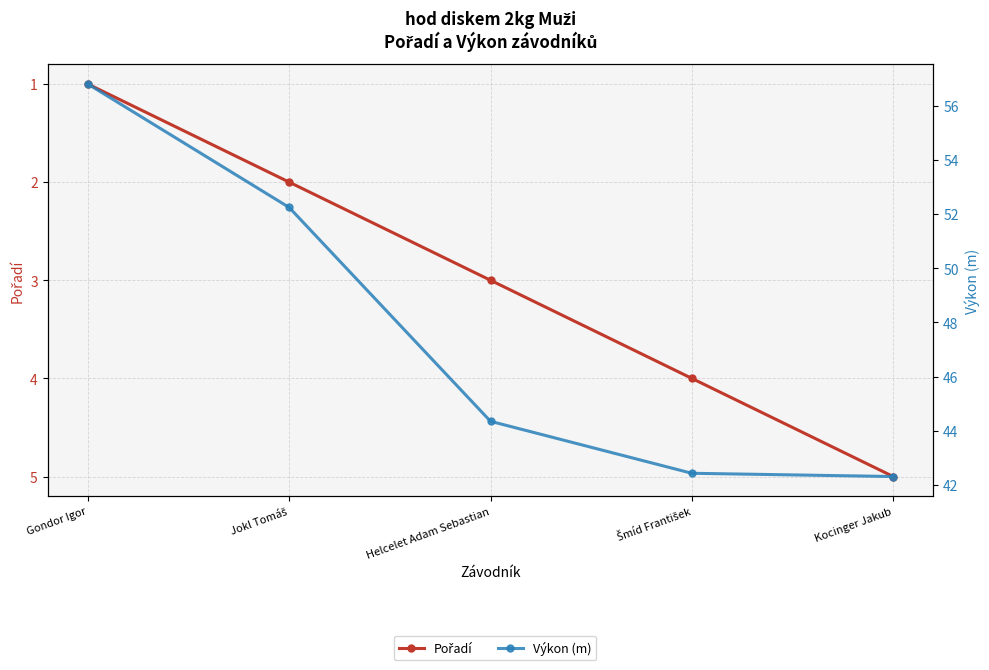

What is the spread (max minus min) of values at Gondor Igor?

55.8